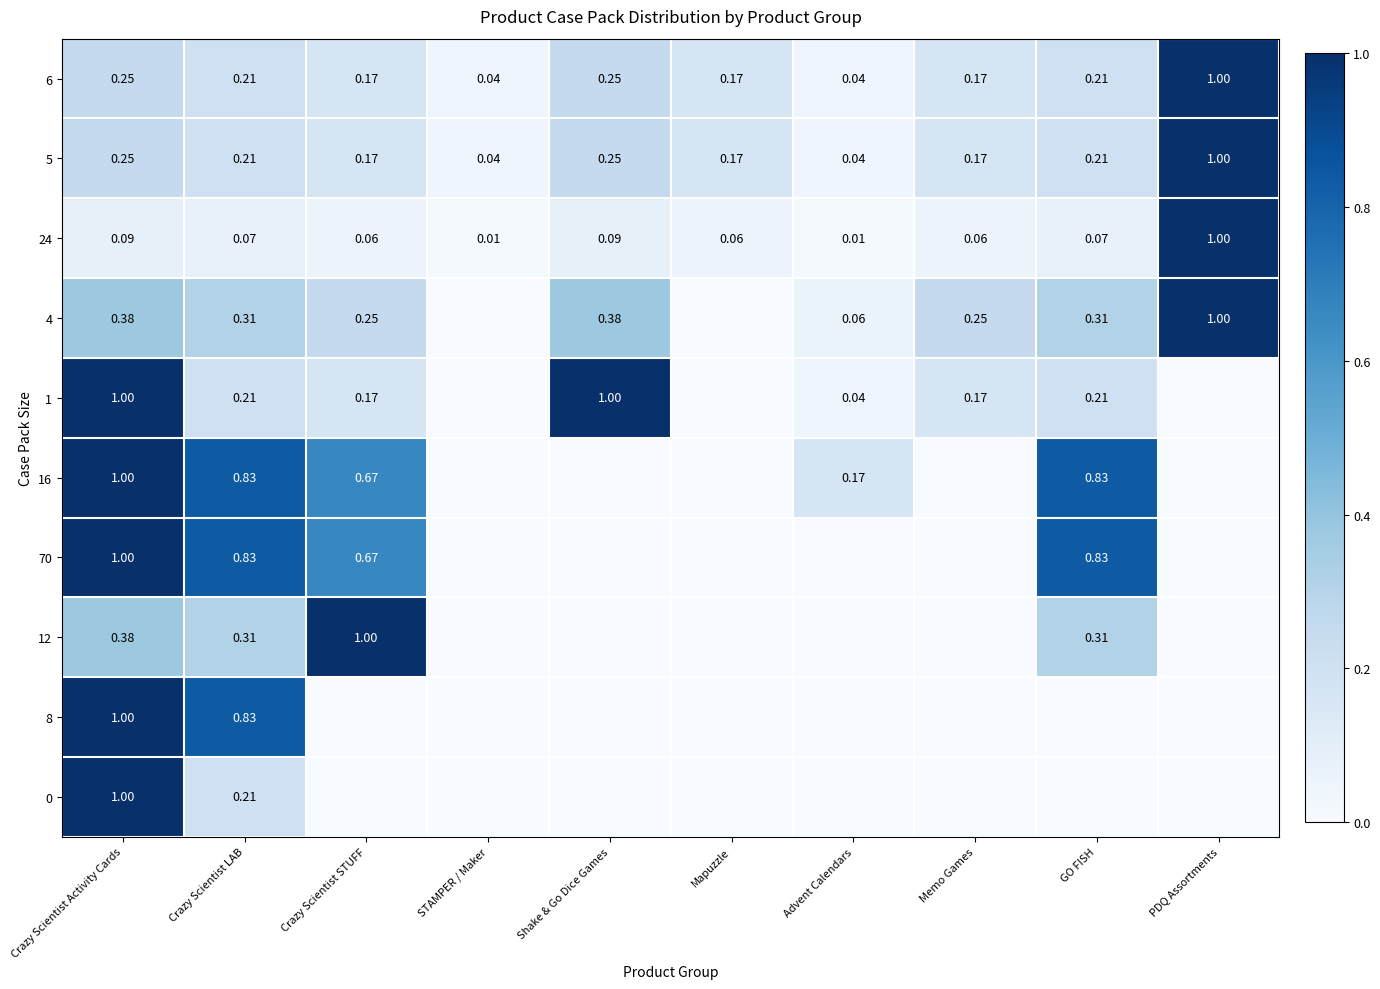

Is the value of 24 at Crazy Scientist Activity Cards greater than the value of 16 at Advent Calendars?

No